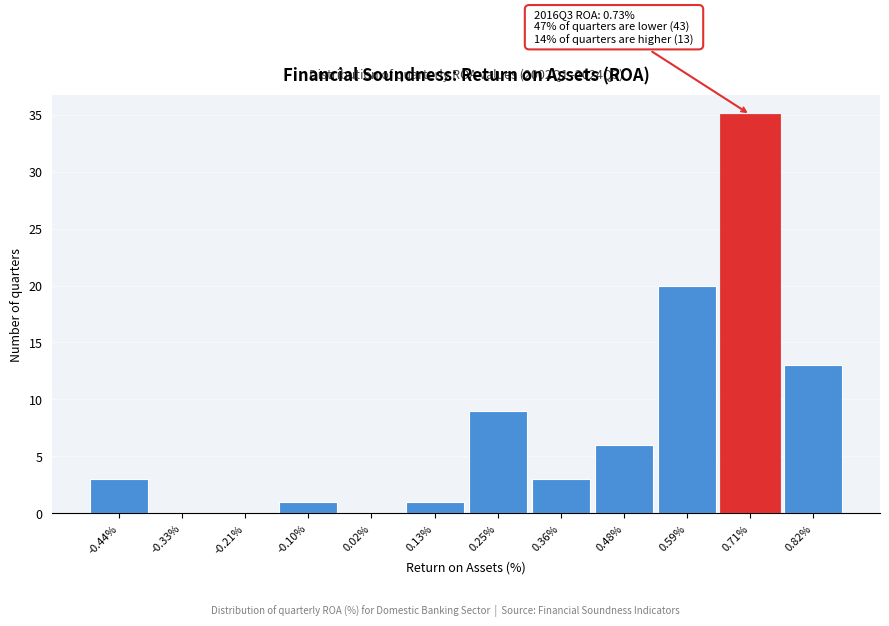

Over which range of the x-axis is the bar tallest?

0.650 to 0.765